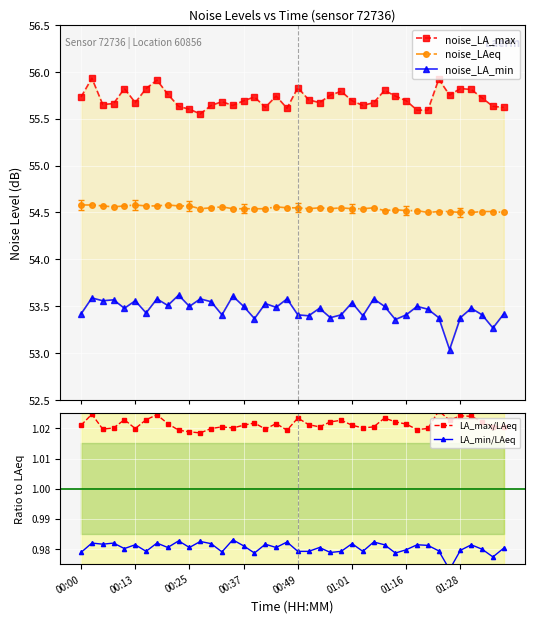

How many interior local peaks does the LA_min/LAeq series have?

14